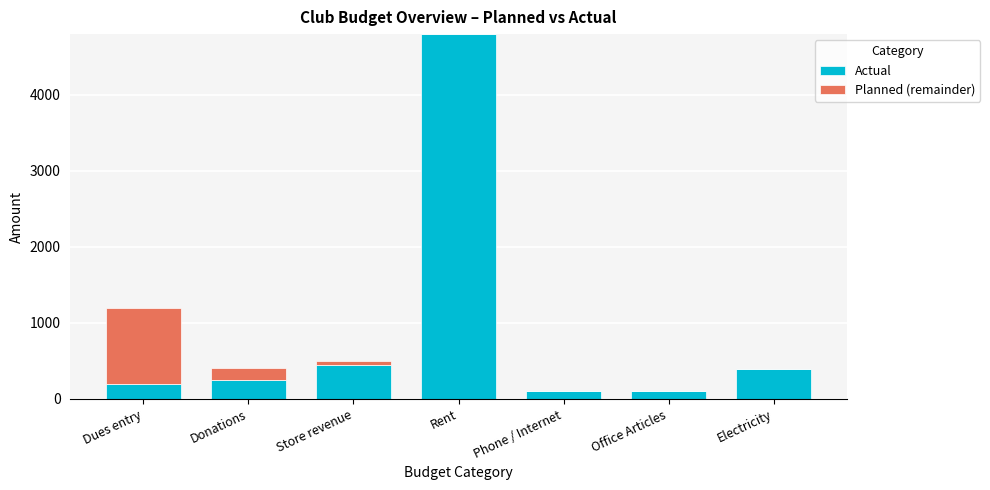

What is the total value across all series at Office Articles?

105